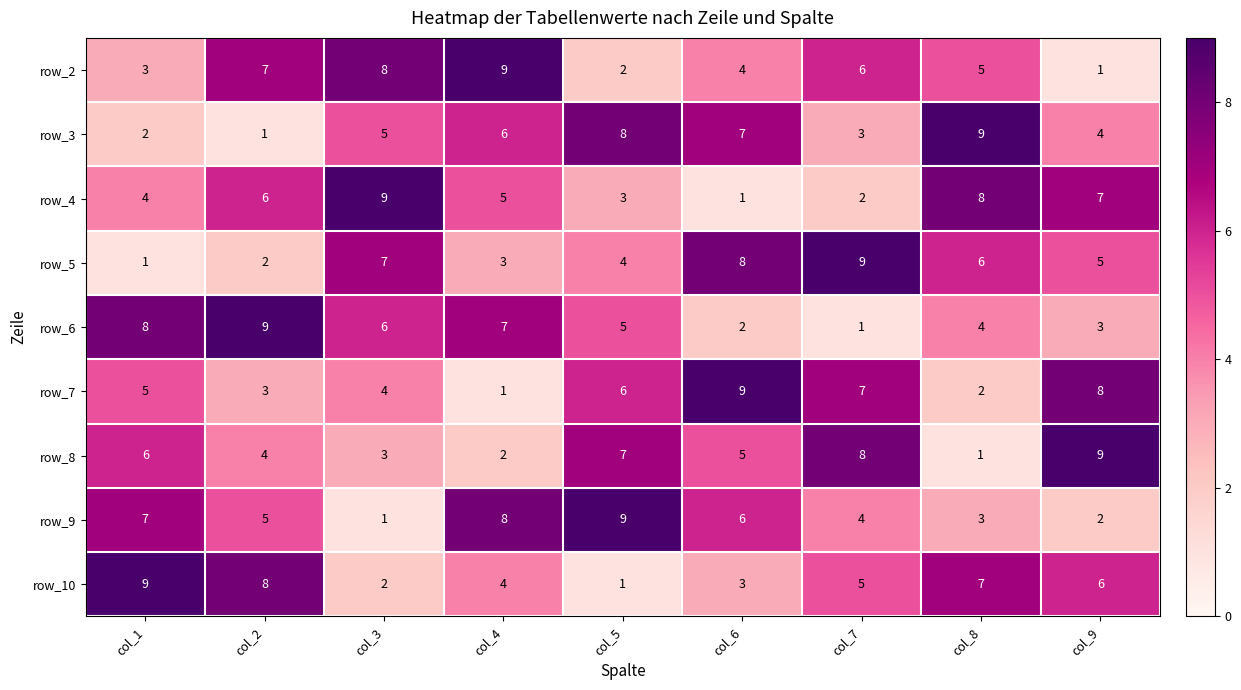

What is the difference between the maximum and second lowest values in the row_6 series?

7